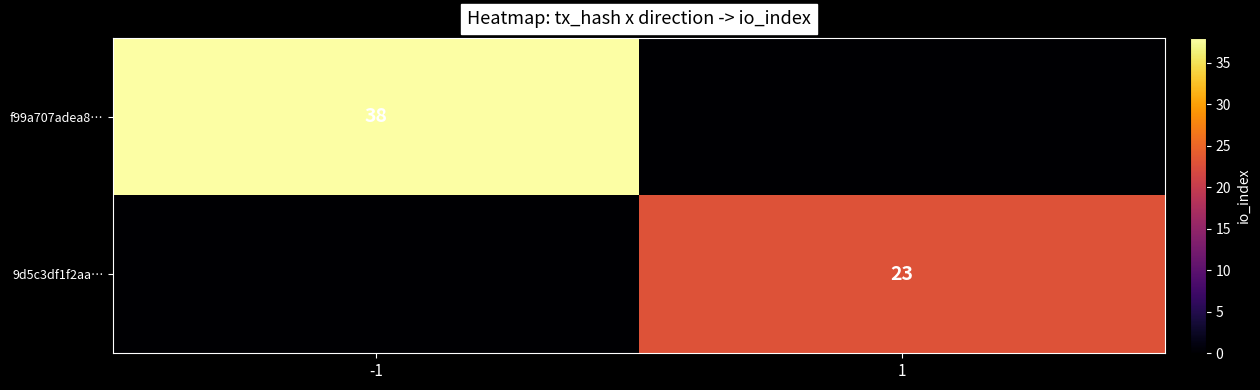

The f99a707adea8… series shows 66 at -1. True or false?

False